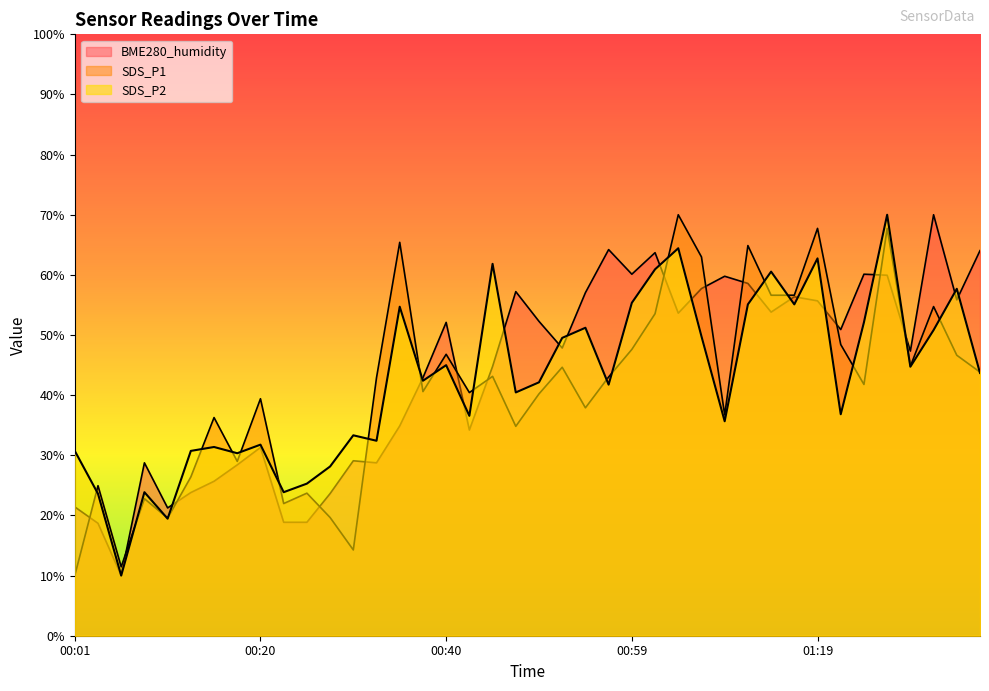

In SDS_P2, how many points are lower than both neighbors (excluding endpoints)?

13